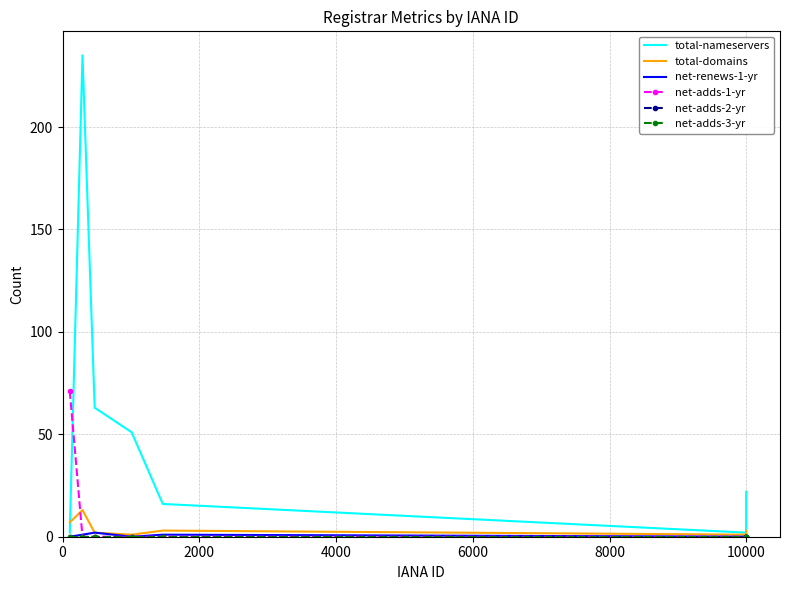

True or false: net-adds-3-yr has more than 1 points higher than both neighbors.

False